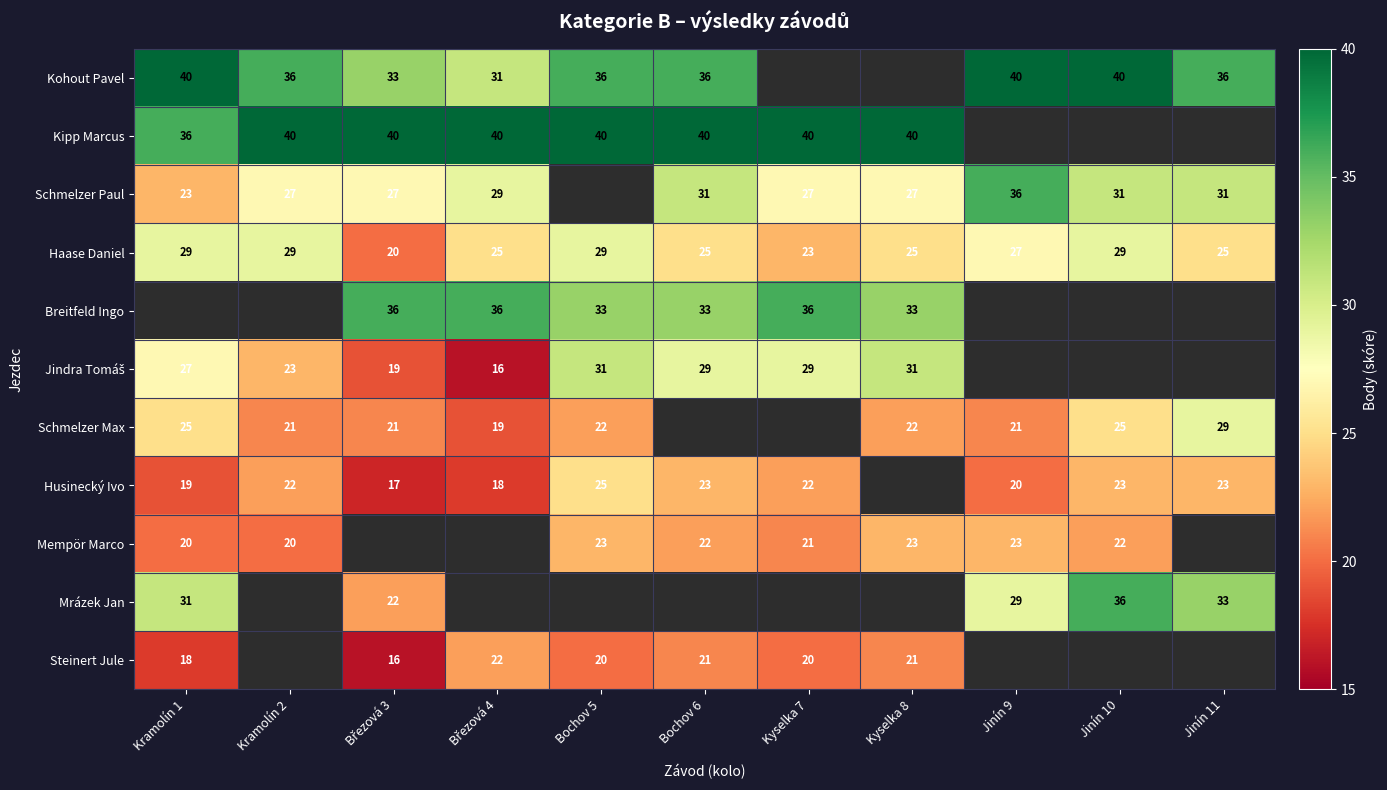

How many Haase Daniel values are between 25 and 29?

9